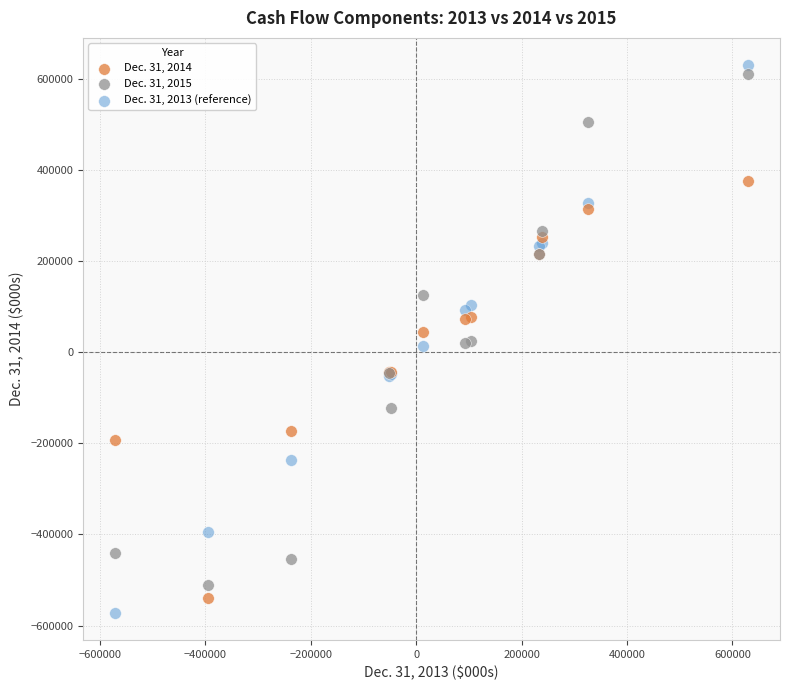

Which series has the widest spread of Y values?

Dec. 31, 2013 (reference)